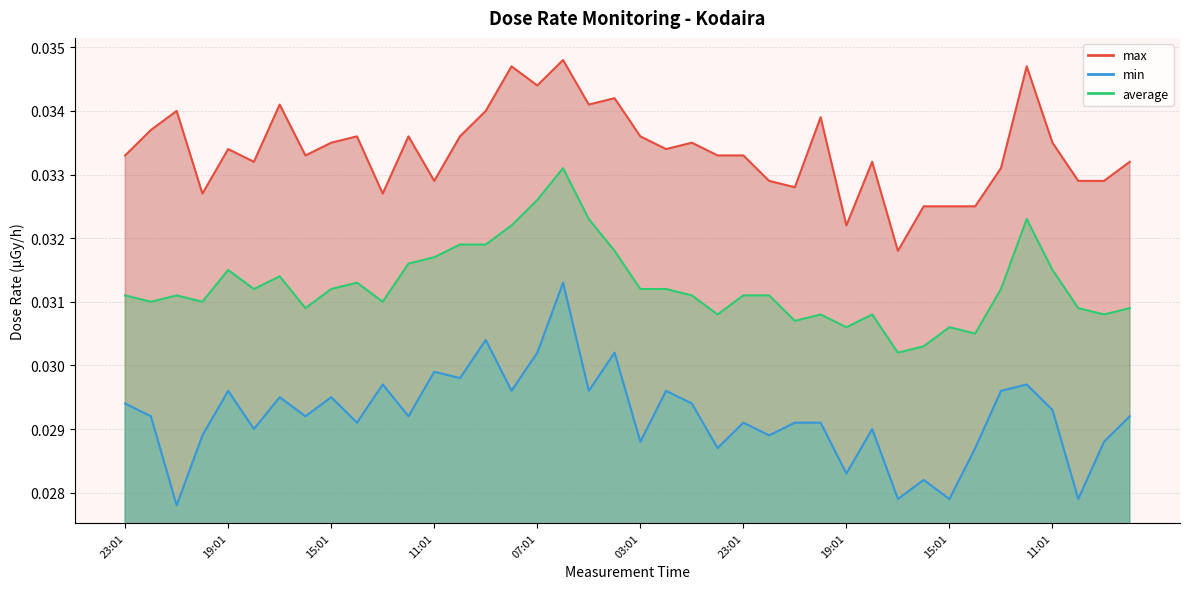

True or false: max and average intersect in this chart.

False